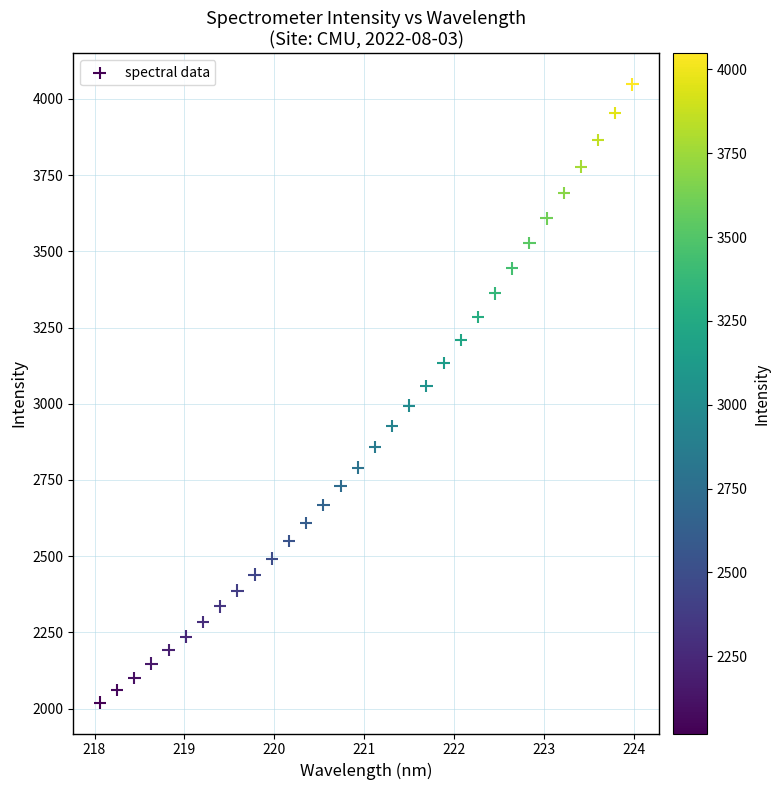

What is the range of Y values (max minus min)?

2028.3